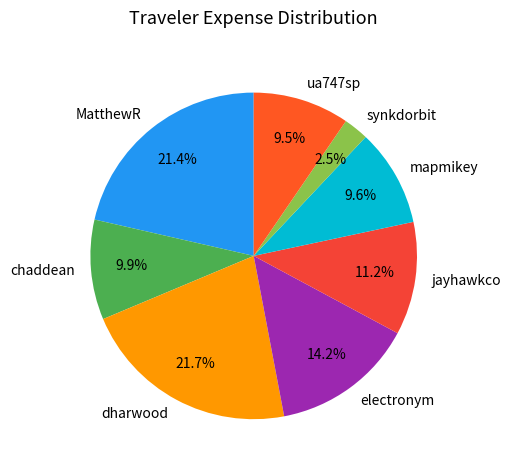

Count the number of slices in the pie.

8